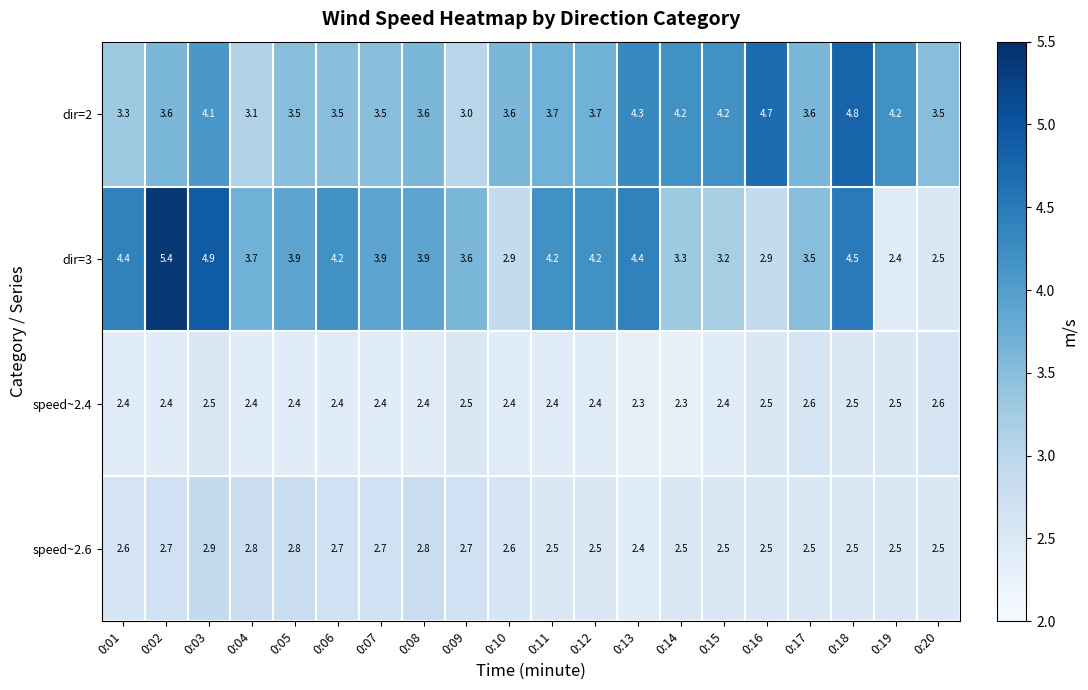

How many data points does each series have?

20